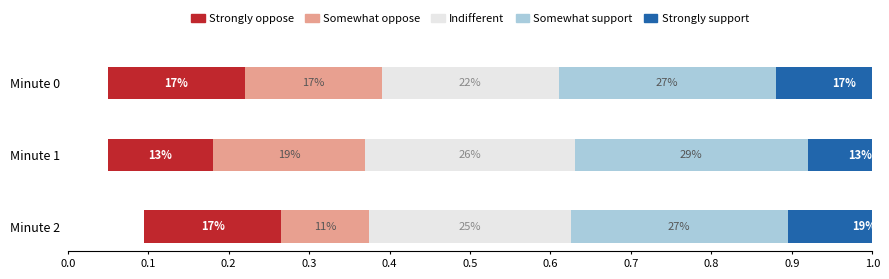

True or false: Indifferent has a value of 0.4 at Minute 2.

False